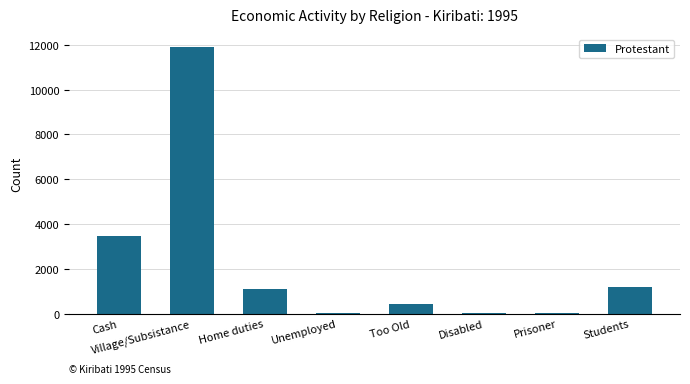

What is the sum of the values at Village/Subsistance and Students?

13101